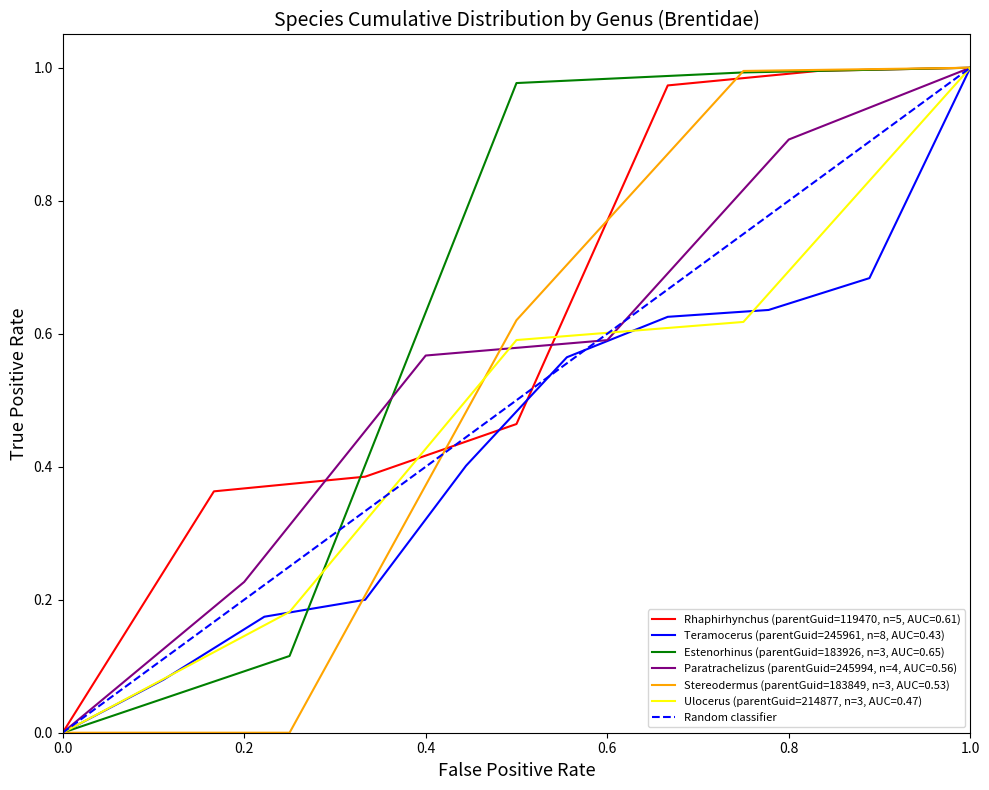

True or false: Estenorhinus (parentGuid=183926, n=3, AUC=0.65) has a value of 0.4 at 0.0.

False